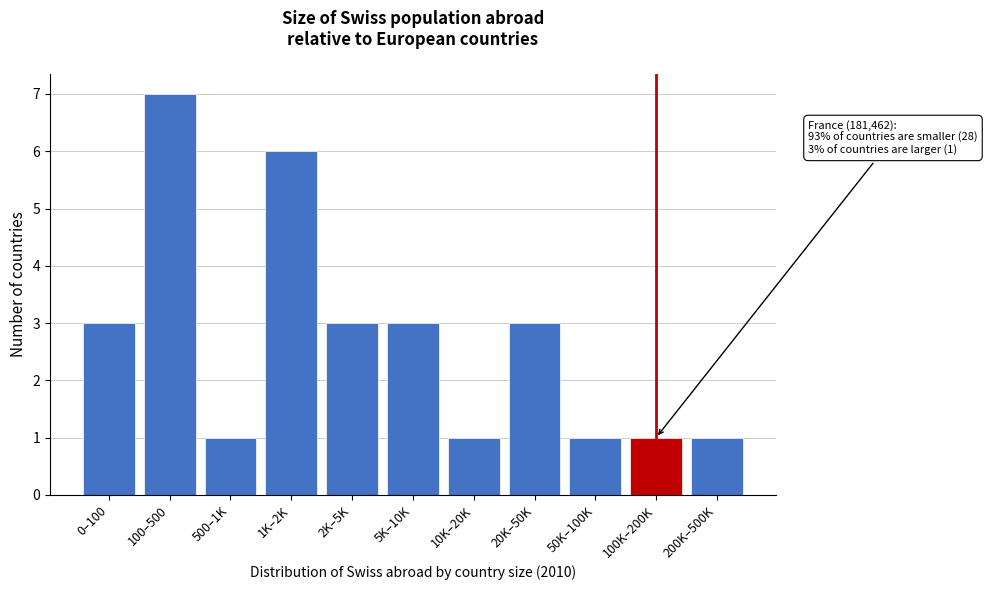

Reading left to right, transcribe all the data shown in this chart.

3	7	1	6	3	3	1	3	1	1	1